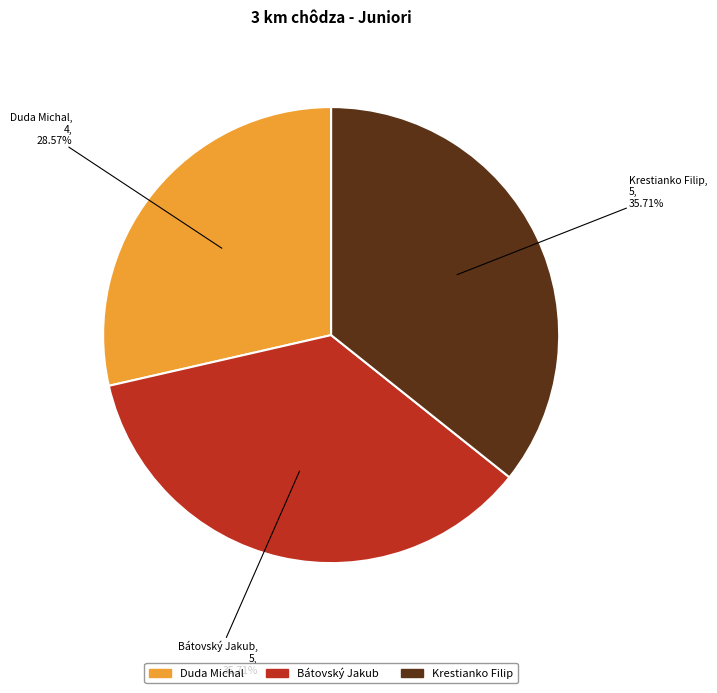

Which category has the smallest portion of the pie?

Duda Michal